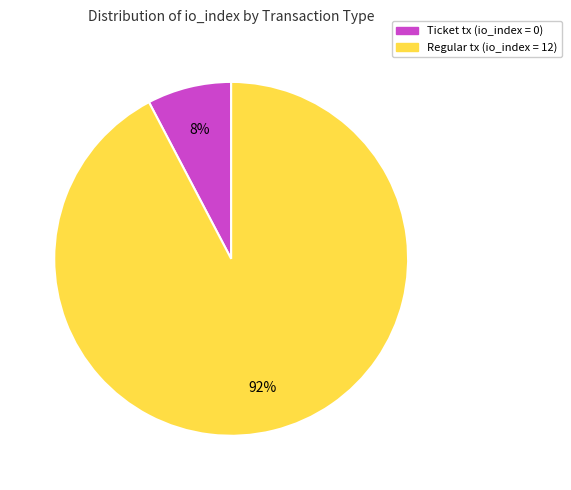

To the nearest percent, what is the average slice percentage?

50%